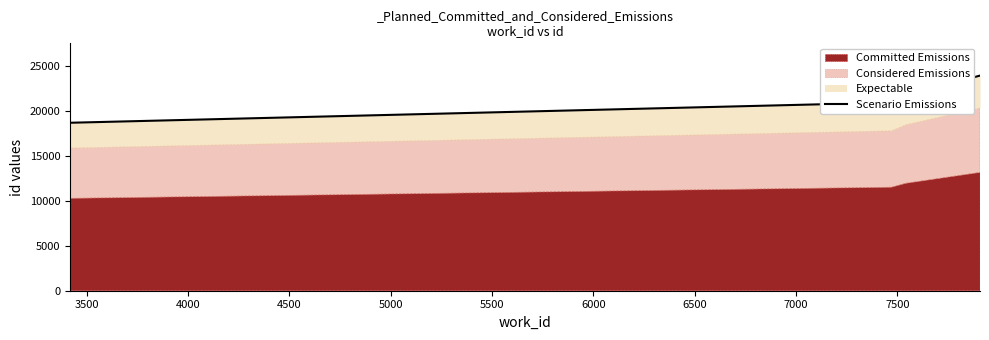

What is the maximum value shown in the chart?

23893